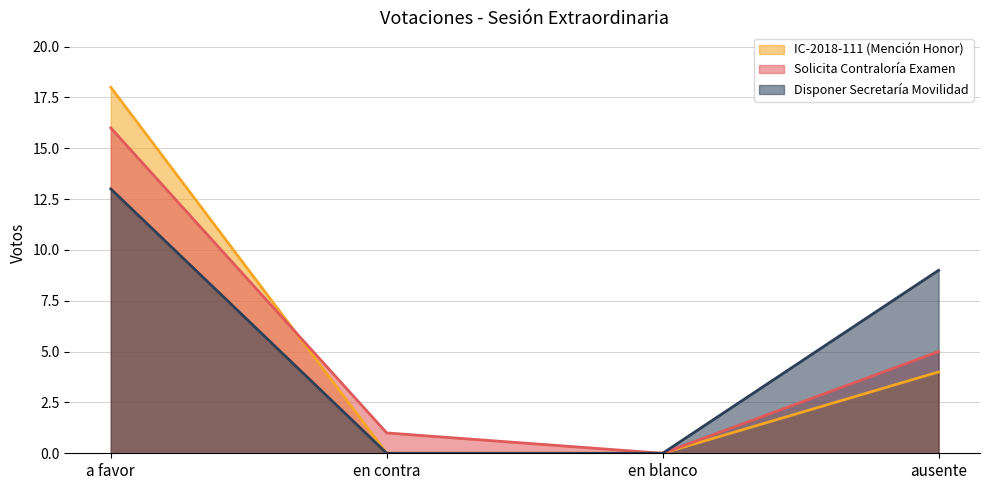

Which series has the widest spread of values?

IC-2018-111 (Mención Honor)